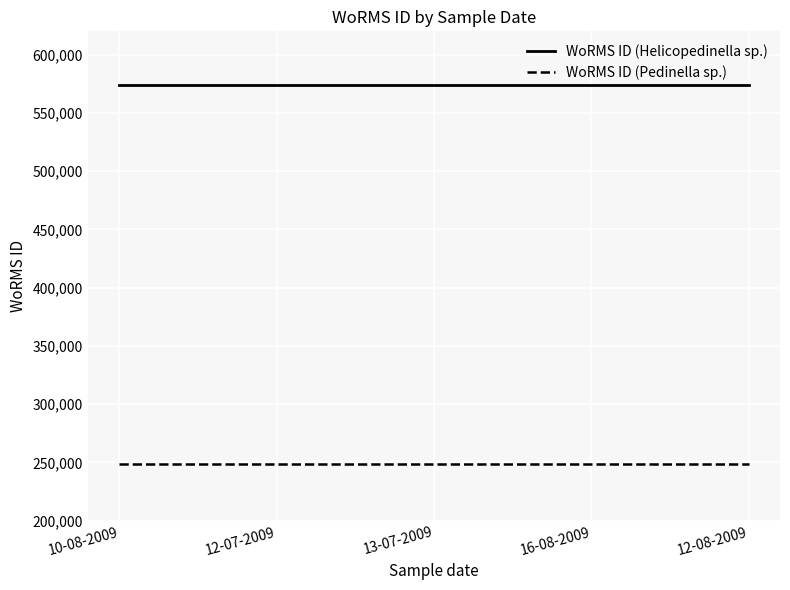

True or false: WoRMS ID (Pedinella sp.) and WoRMS ID (Helicopedinella sp.) cross at least once.

False